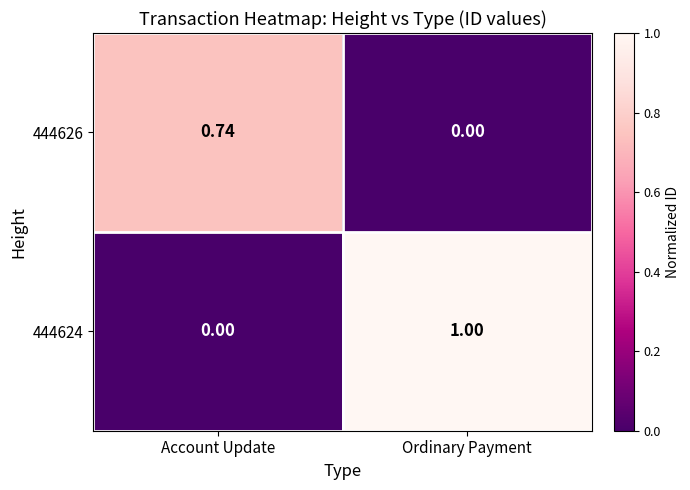

How many series are shown in this chart?

2